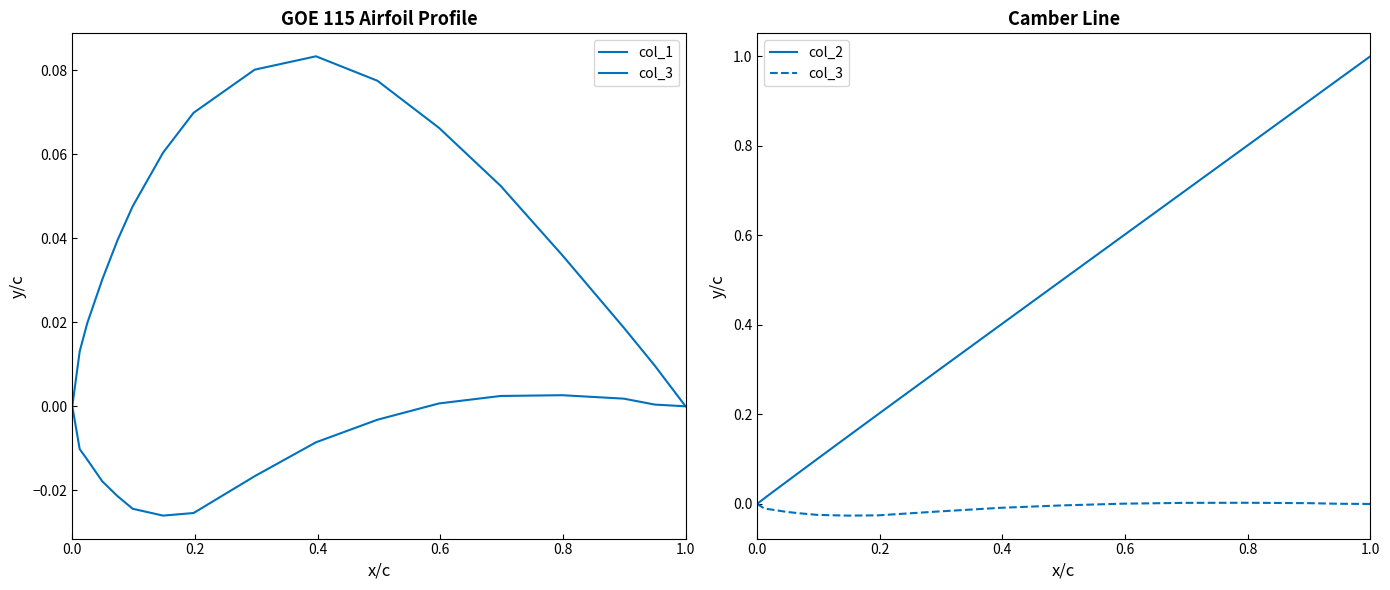

True or false: col_3 and col_1 intersect in this chart.

False